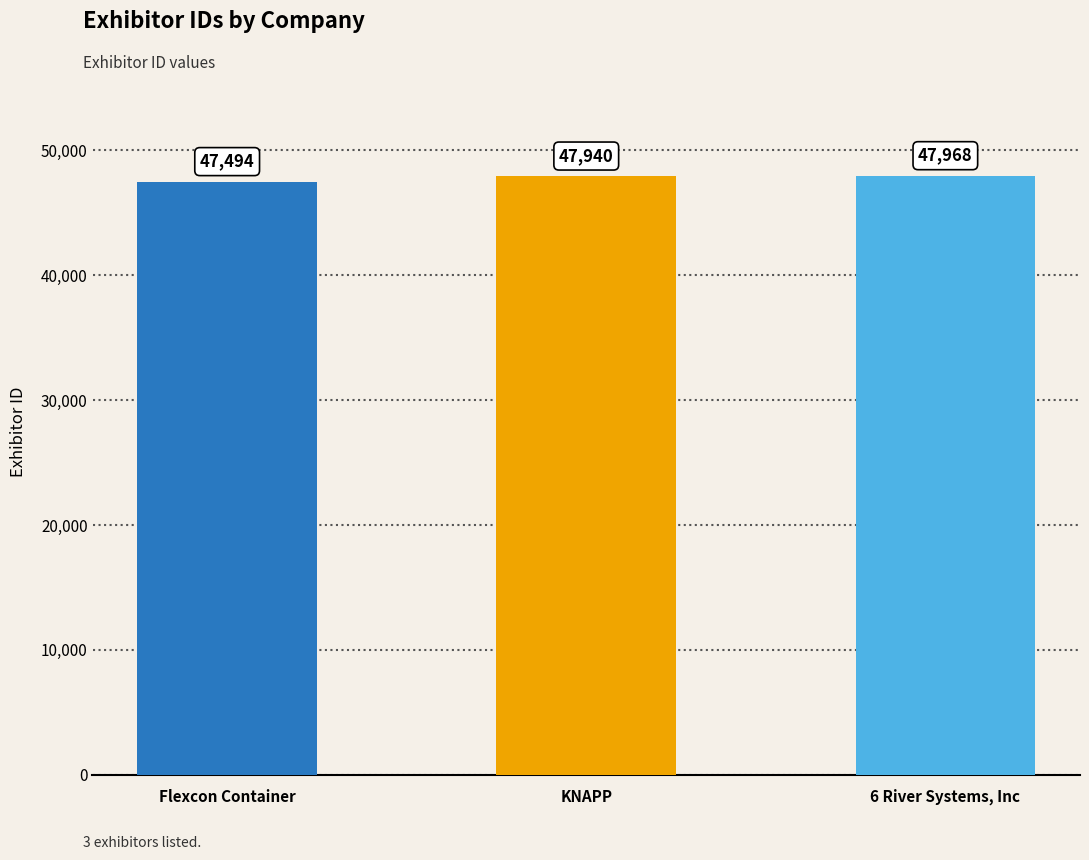

Which label corresponds to the smallest value in the chart?

Flexcon Container